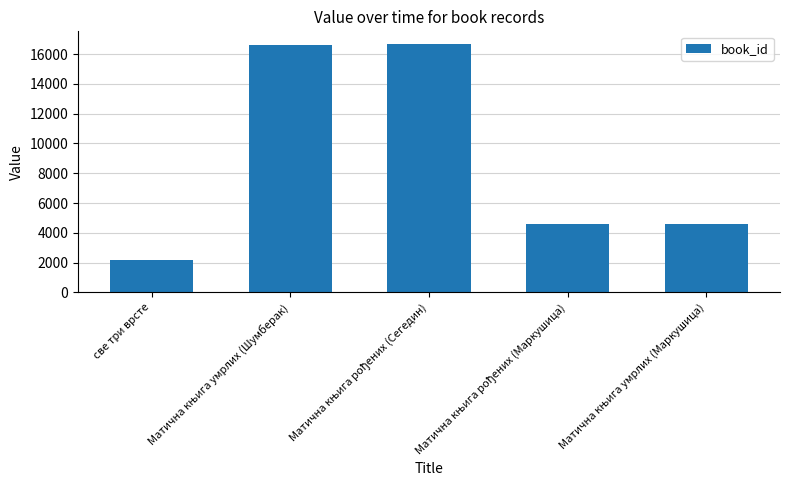

Is it true that the value at све три врсте is 2206?

True